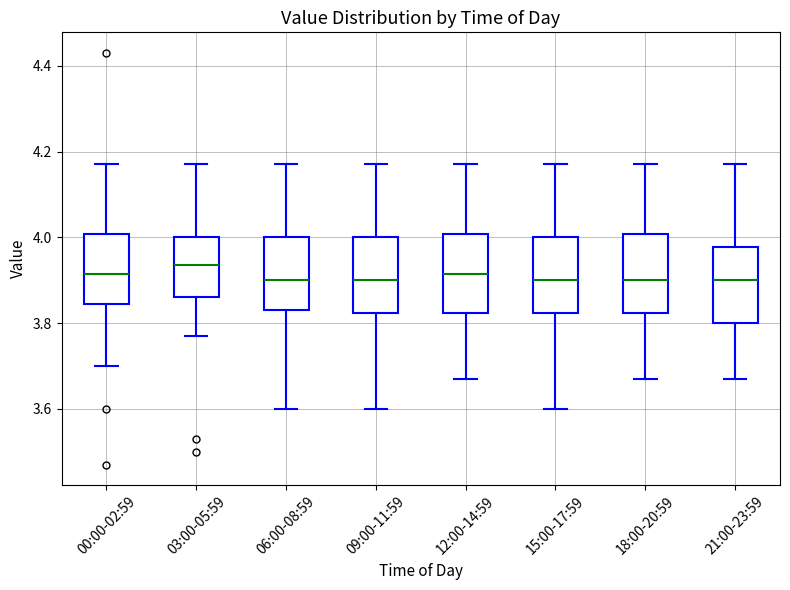

Where is the upper edge of the box for 09:00-11:59 on the y-axis? The values are not printed on the chart, so give them approximately, as read against the axis.

4.00